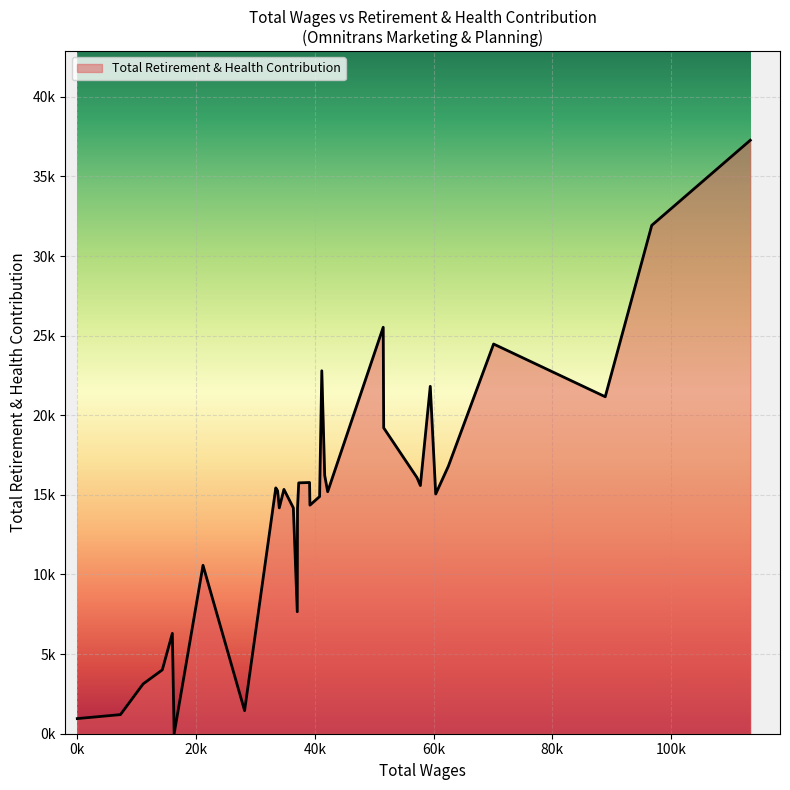

List the labels in order of value, largest first.

0, 1, 10, 3, 13, 6, 2, 9, 4, 12, 8, 16, 17, 7, 24, 21, 23, 11, 5, 14, 15, 20, 22, 18, 26, 19, 28, 29, 30, 25, 31, 32, 27